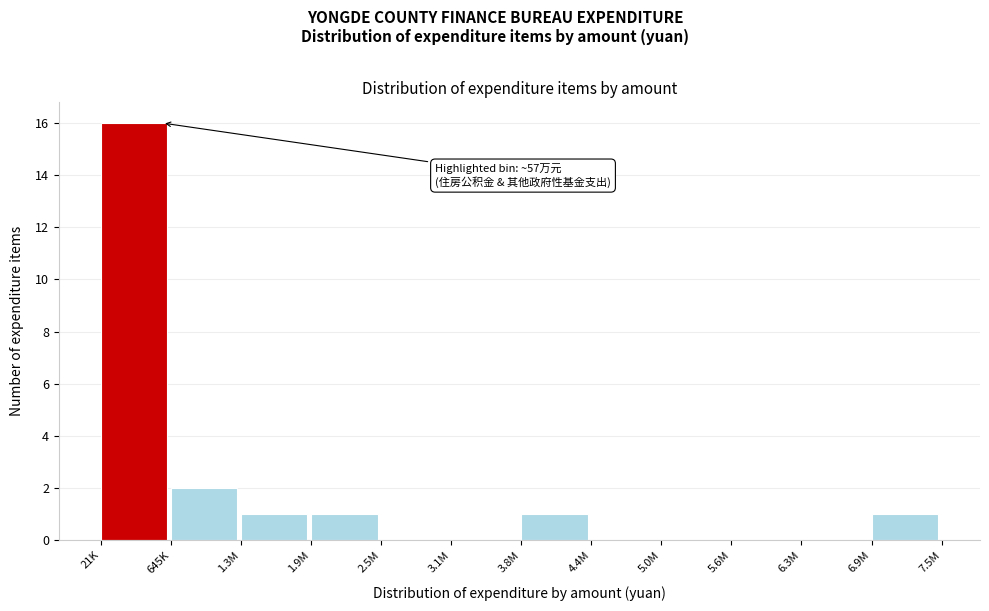

Reading right to left, what are all the values shown in this chart?

6.9M=1	6.3M=0	5.6M=0	5.0M=0	4.4M=0	3.8M=1	3.1M=0	2.5M=0	1.9M=1	1.3M=1	645K=2	21K=16